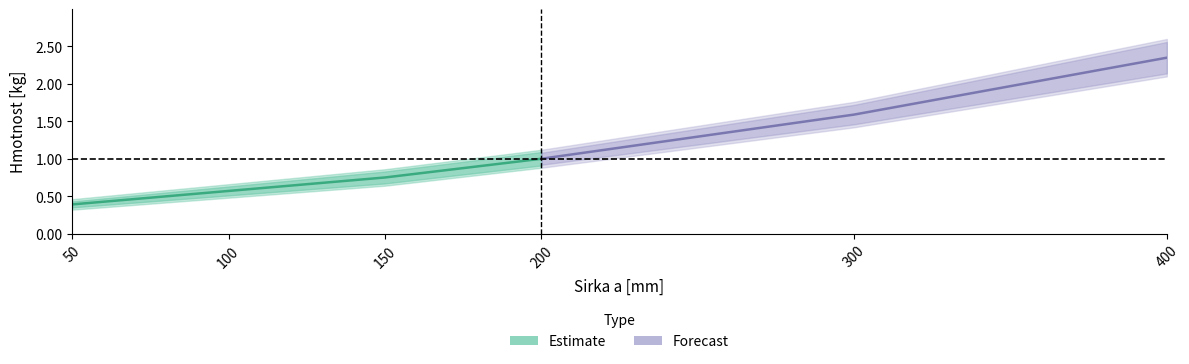

True or false: the data shows 0.4 at 100.

False